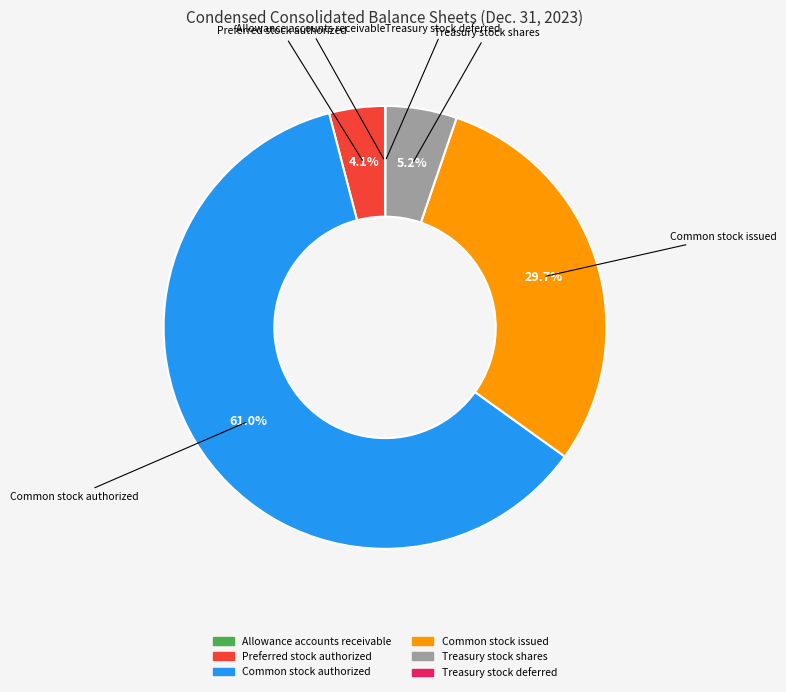

What is the total percentage of Common stock authorized and Common stock issued?

90.7%